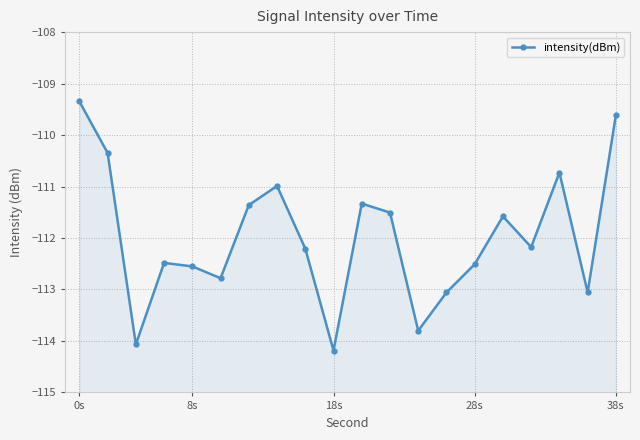

True or false: there are more than 1 points higher than both neighbors.

True